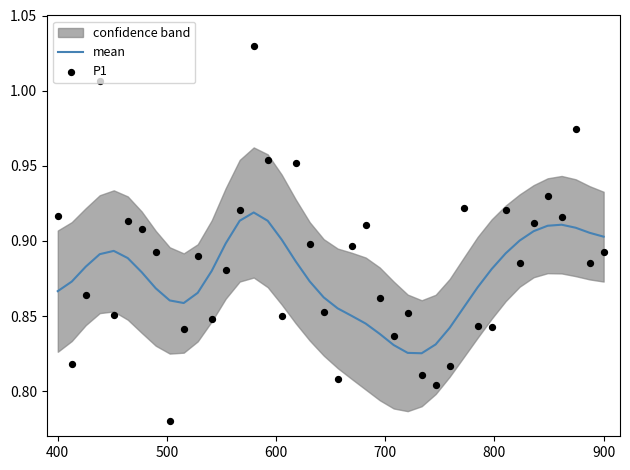

At how many categories does at least one series exceed 0?

40